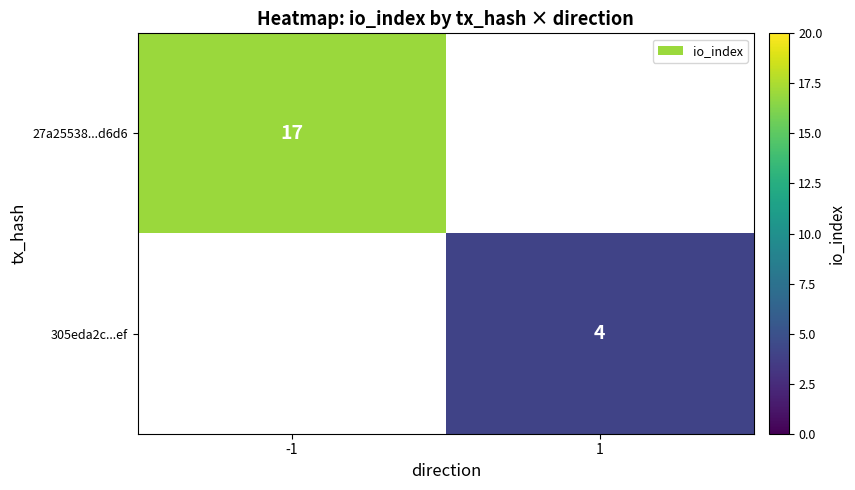

What is the smallest value displayed?

4.0